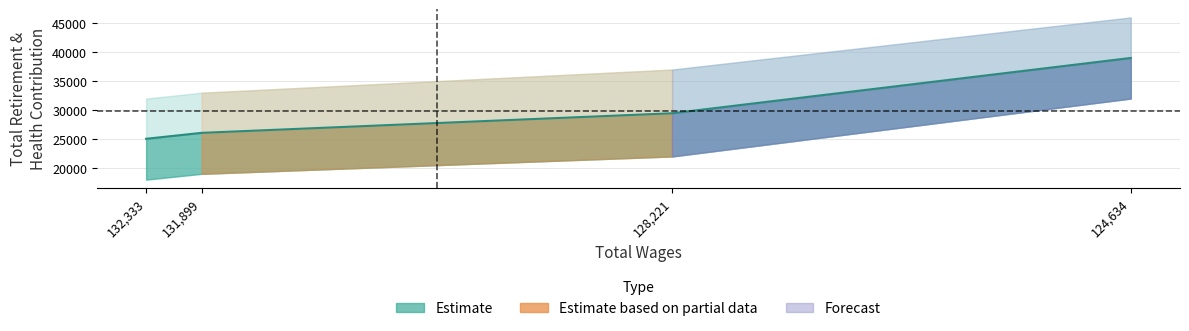

List the labels in order of value, smallest first.

132,333, 131,899, 128,221, 124,634